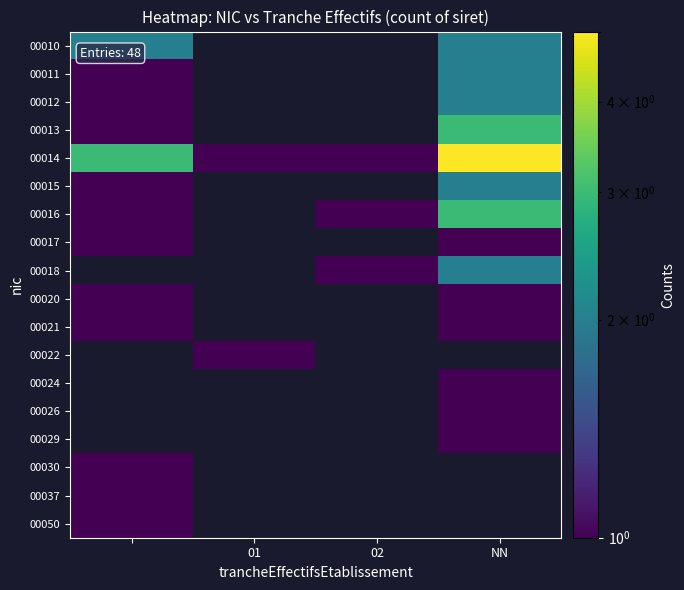

Count the number of categories in the chart.

4